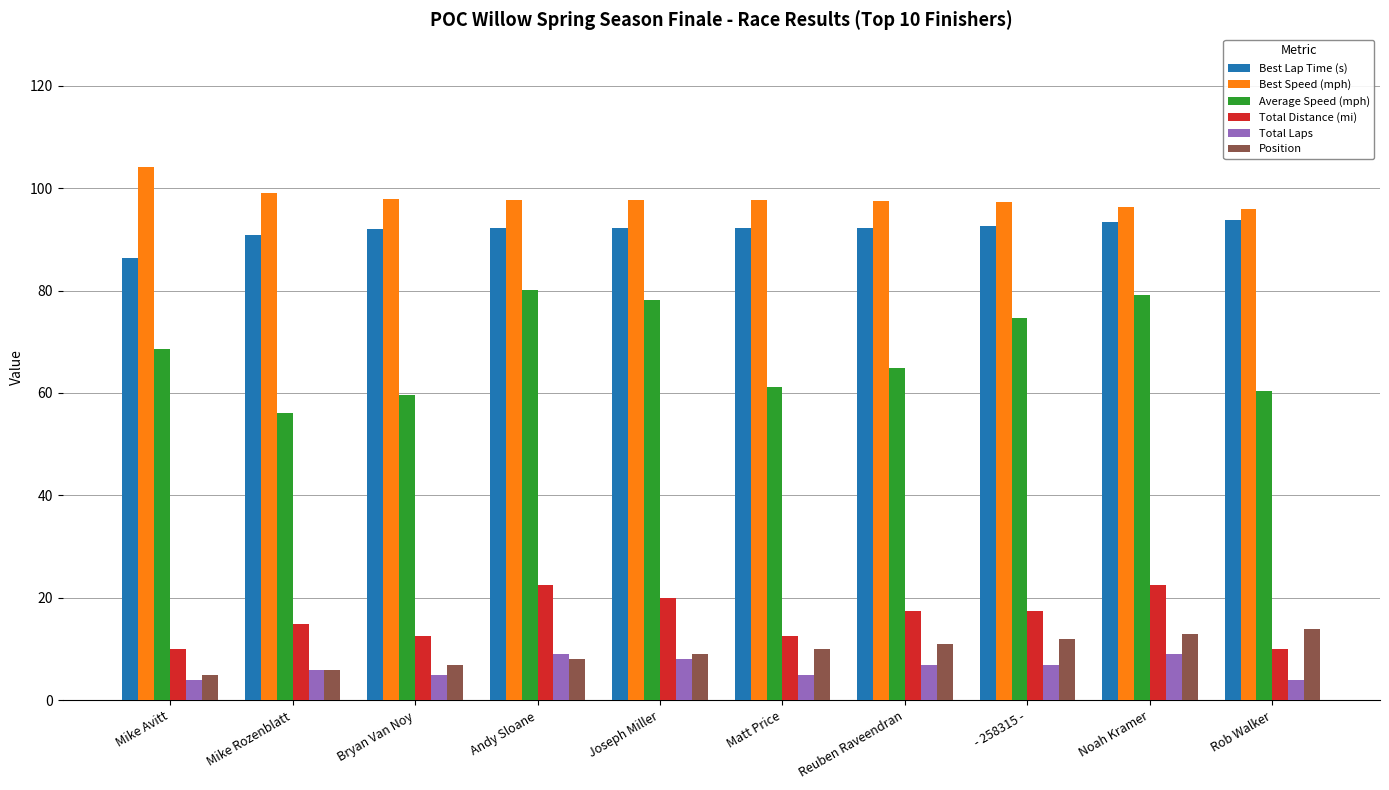

What is the sum of the Position values at Mike Avitt and Joseph Miller?

14.0